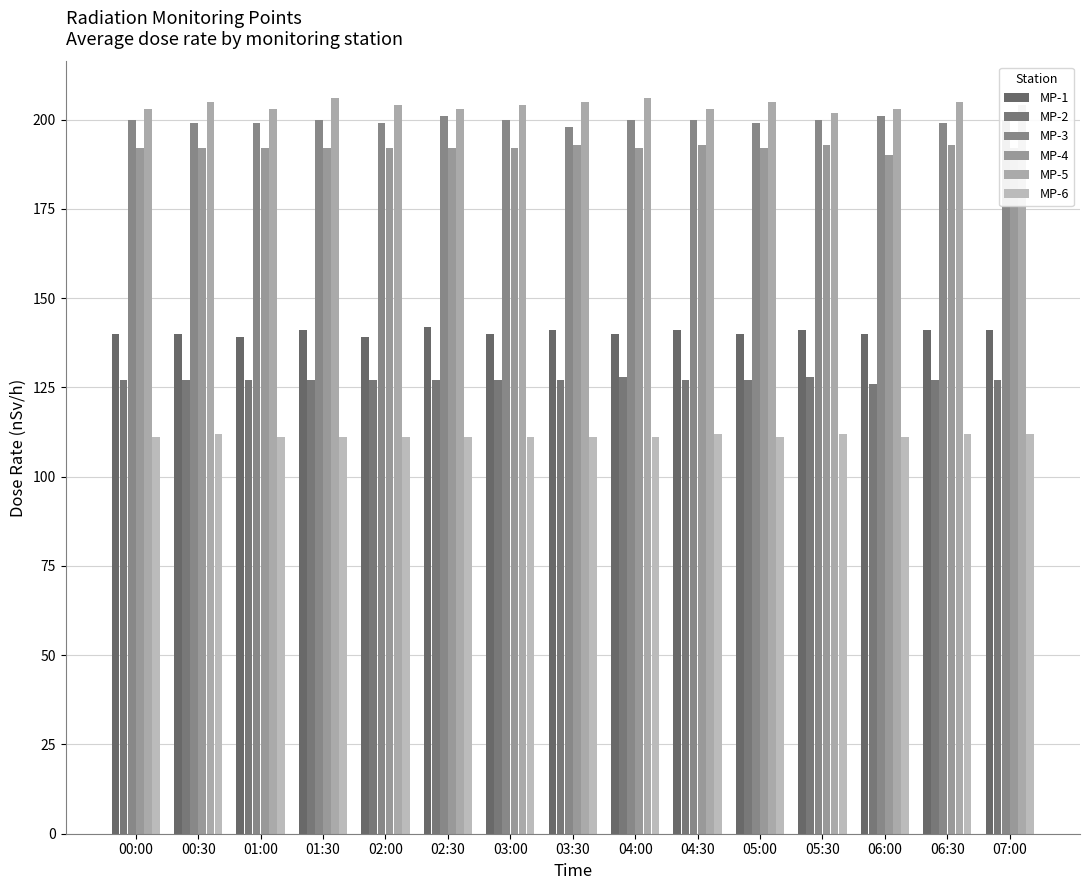

Reading right to left, what are all the values shown in this chart?

MP-1: 141	141	140	141	140	141	140	141	140	142	139	141	139	140	140
MP-2: 127	127	126	128	127	127	128	127	127	127	127	127	127	127	127
MP-3: 200	199	201	200	199	200	200	198	200	201	199	200	199	199	200
MP-4: 192	193	190	193	192	193	192	193	192	192	192	192	192	192	192
MP-5: 204	205	203	202	205	203	206	205	204	203	204	206	203	205	203
MP-6: 112	112	111	112	111	112	111	111	111	111	111	111	111	112	111